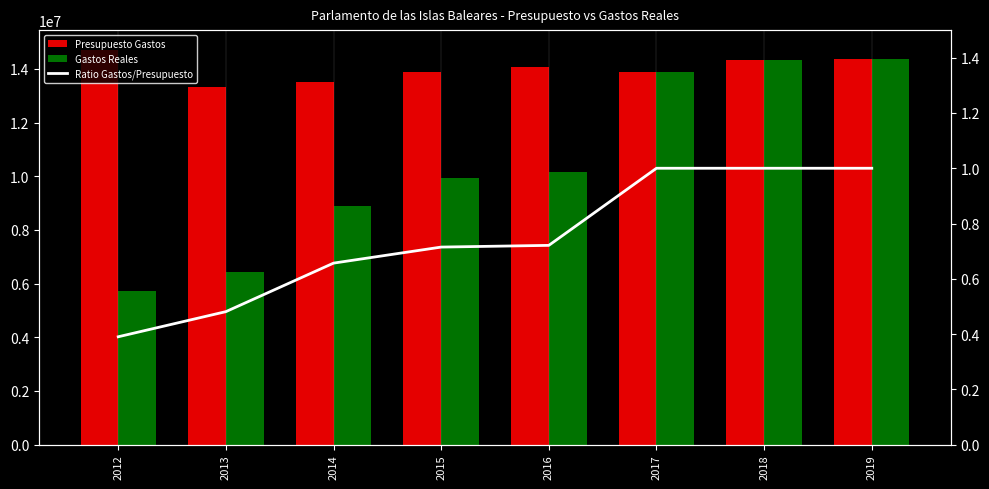

What is the minimum value for Presupuesto Gastos?

13339728.0